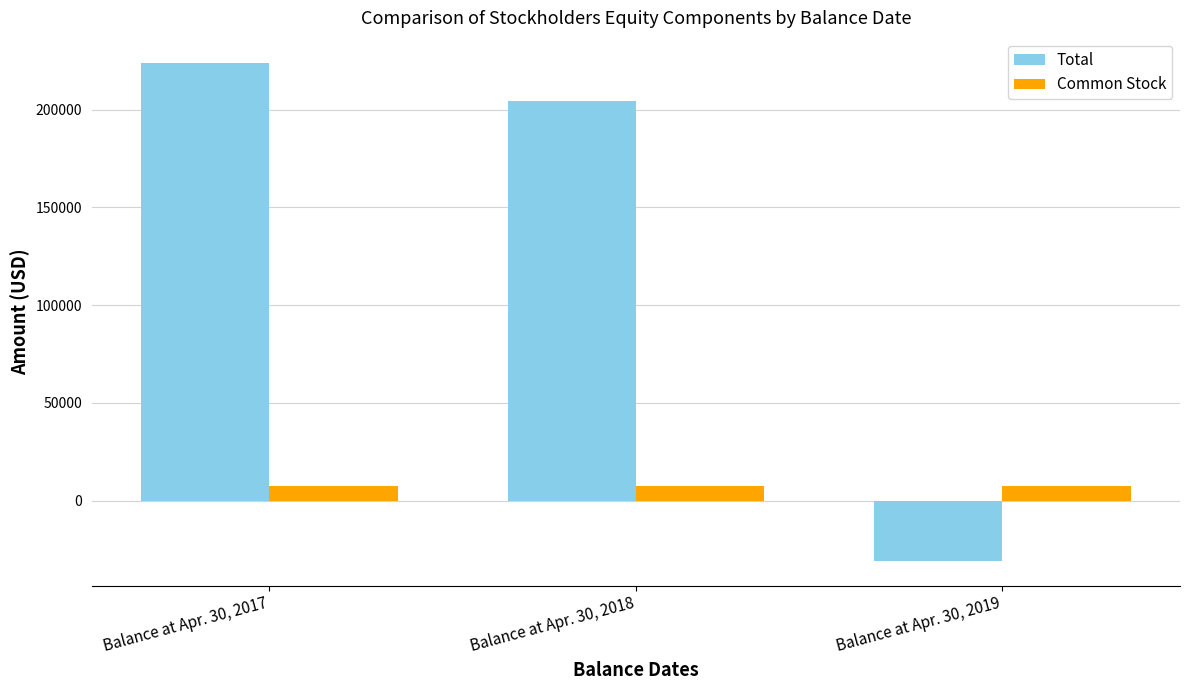

Is the value of Common Stock at Balance at Apr. 30, 2019 greater than the value of Total at Balance at Apr. 30, 2018?

No